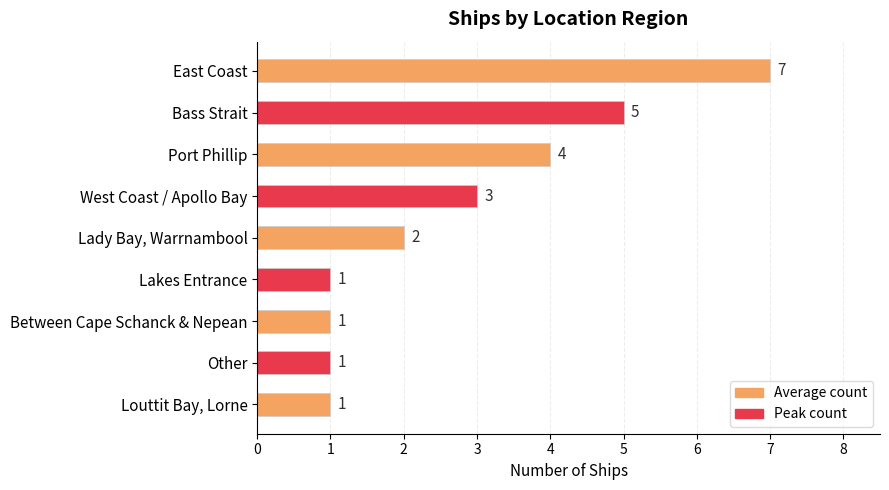

What is the maximum value shown in the chart?

7